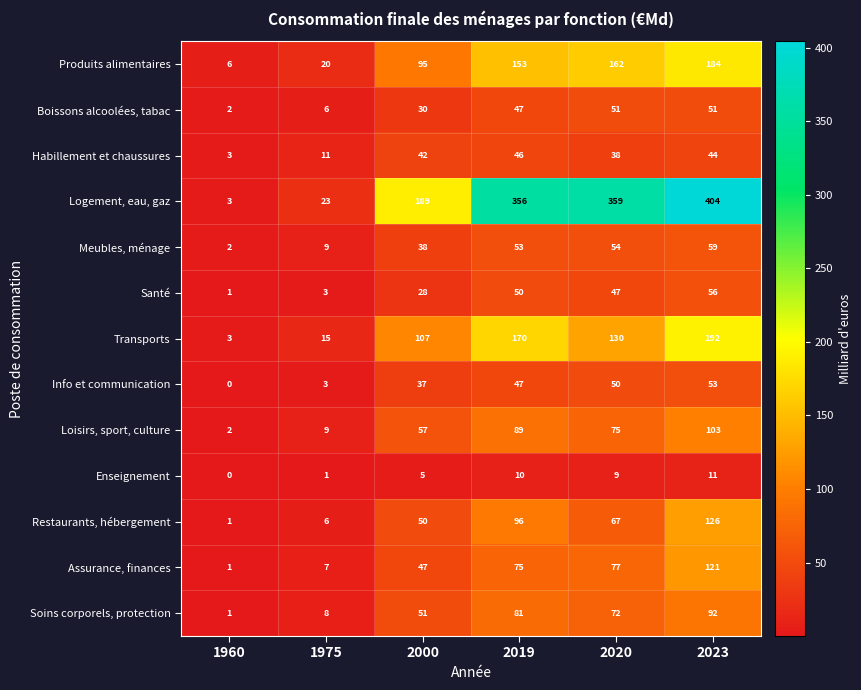

How many distinct data groups are displayed?

13